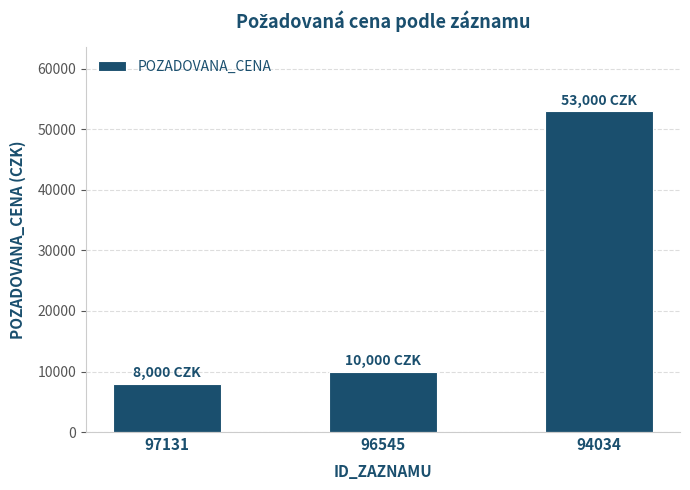

List the labels in order of value, smallest first.

97131, 96545, 94034